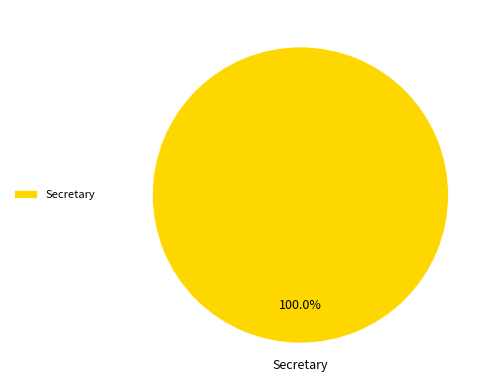

Is there any slice that represents more than half of the pie?

Yes